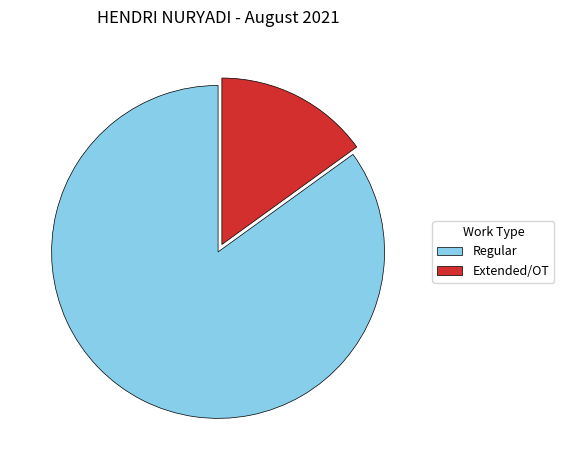

Combined, do Extended/OT and Regular account for over 50%?

Yes